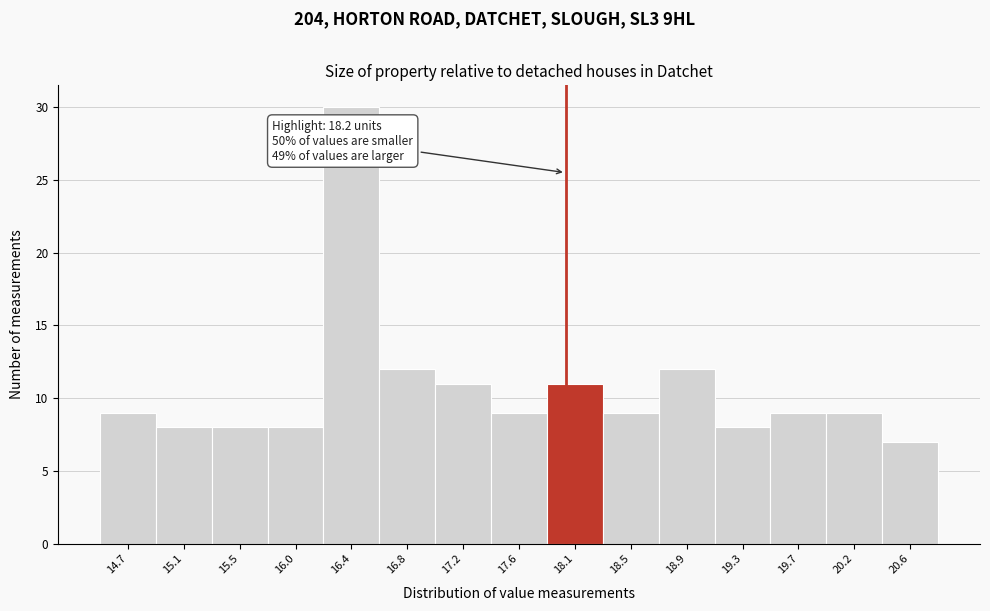

Reading left to right, extract all data points from this chart.

9	8	8	8	30	12	11	9	11	9	12	8	9	9	7